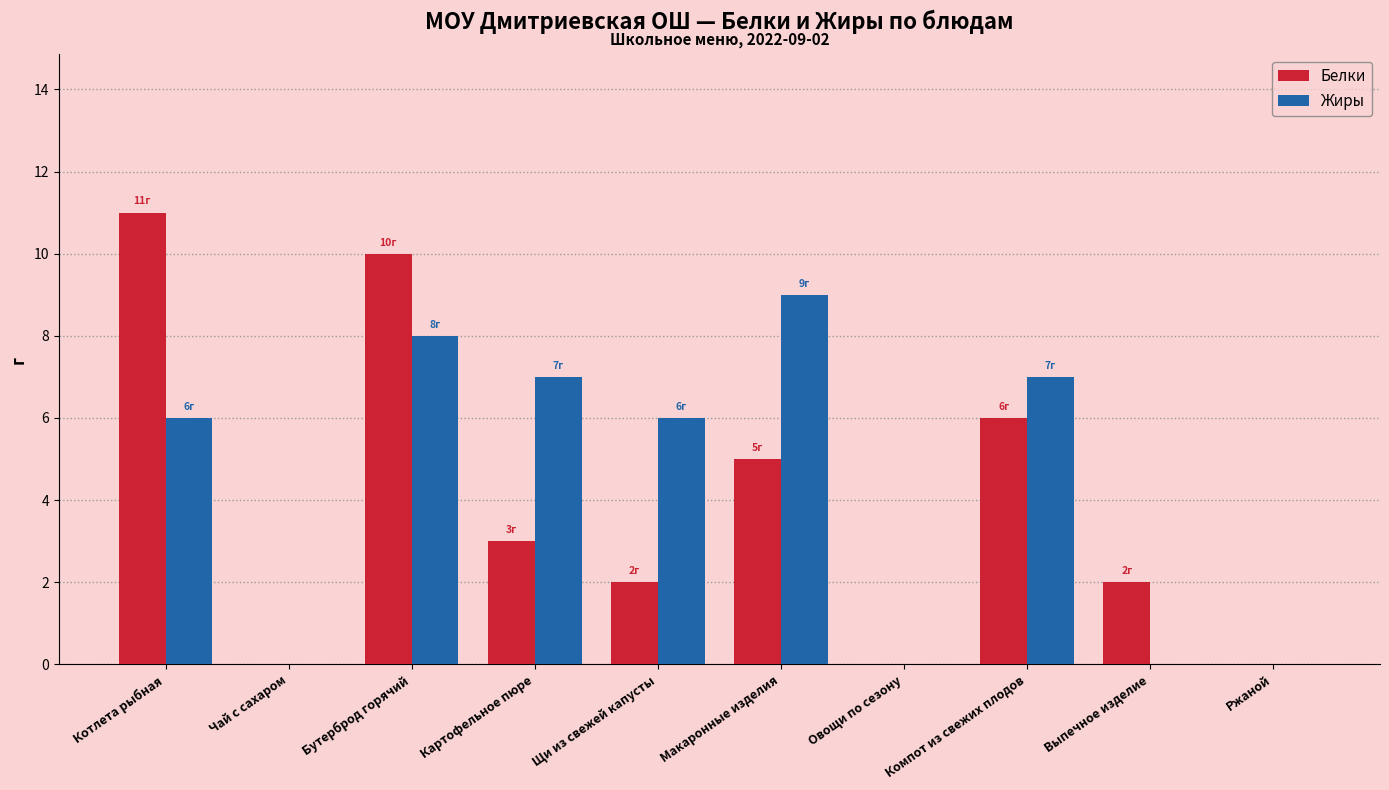

True or false: Белки has a value of 0 at Овощи по сезону.

True